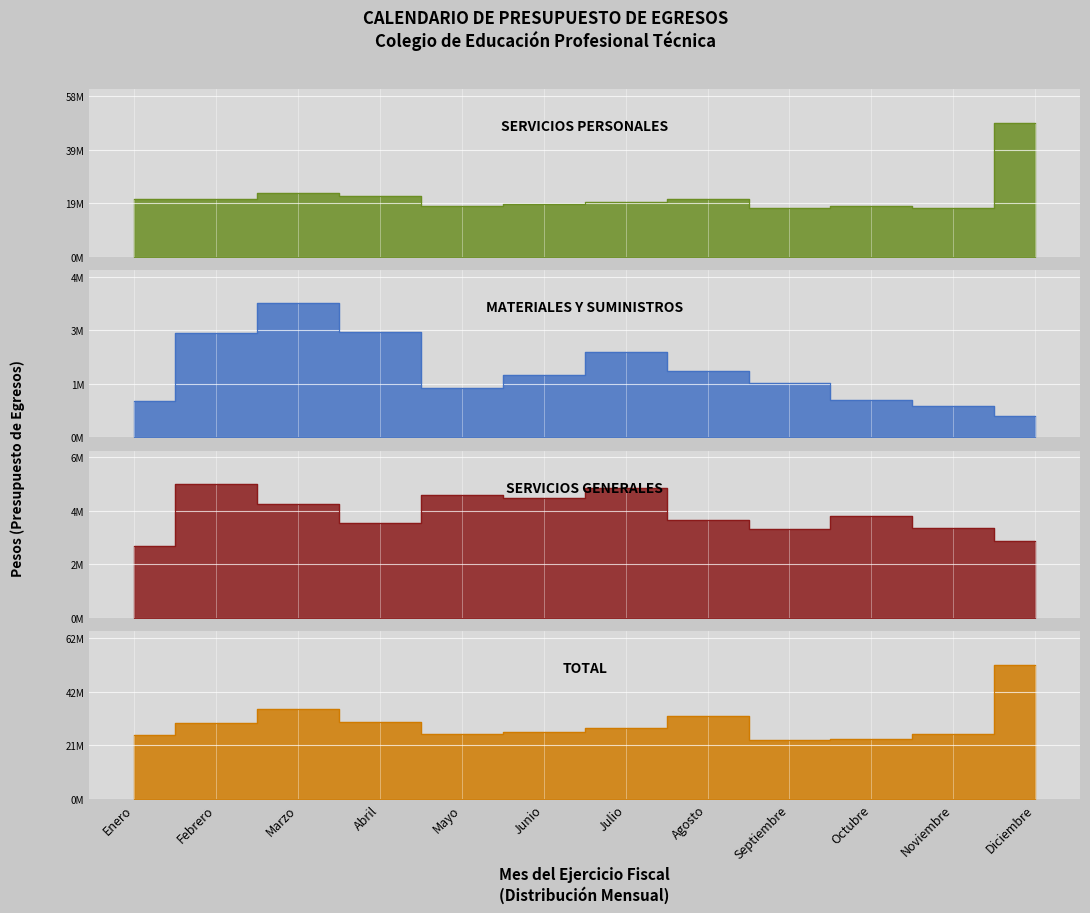

What position from the left is Febrero?

2